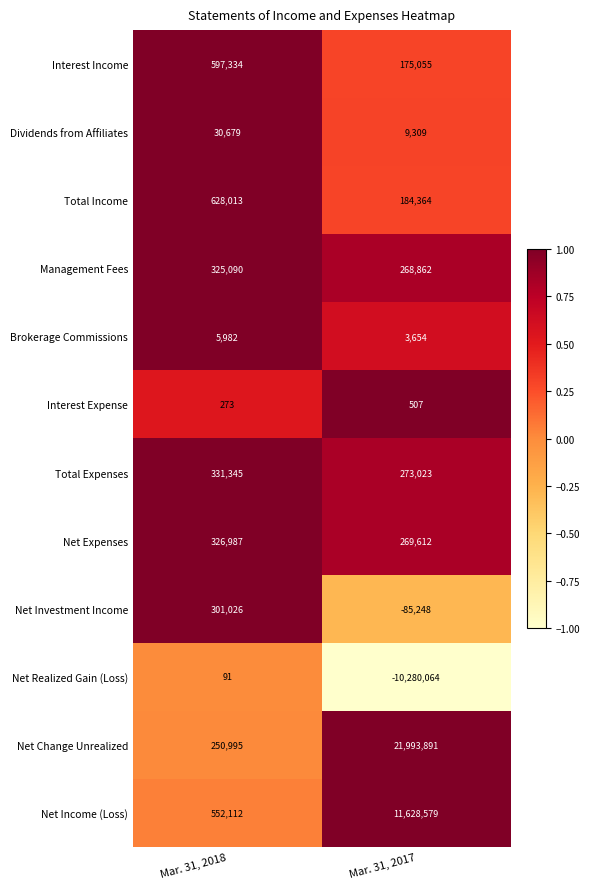

At which category is the sum across all series the highest?

Mar. 31, 2017